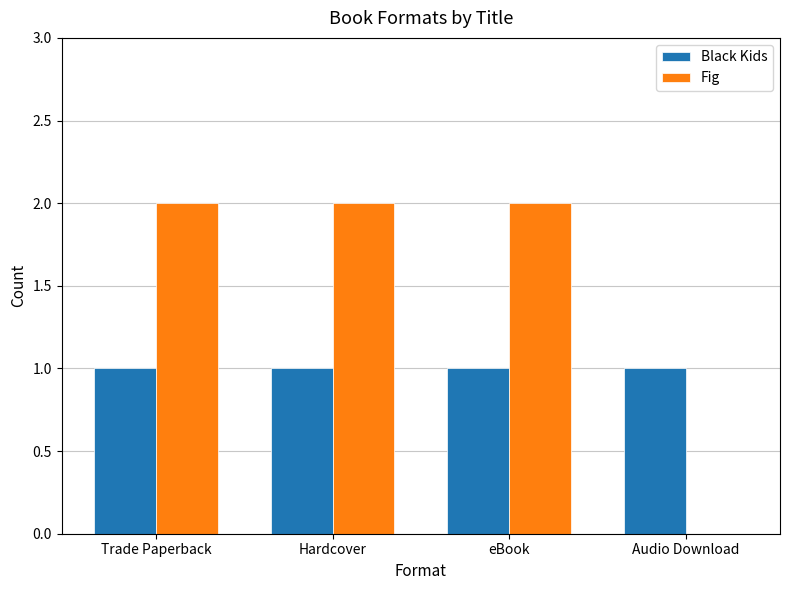

Is it true that Fig equals 3 at Trade Paperback?

False